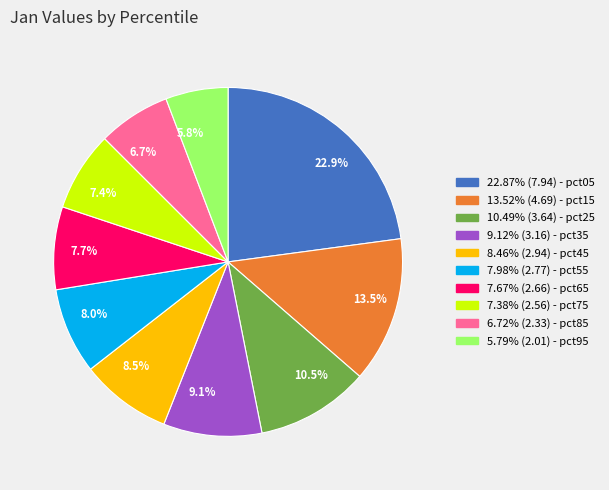

Does any single category account for the majority?

No